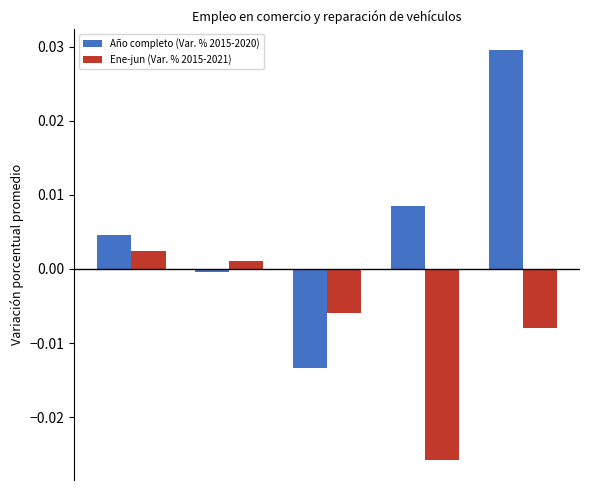

Which series has the largest range (max minus min)?

Año completo (Var. % 2015-2020)